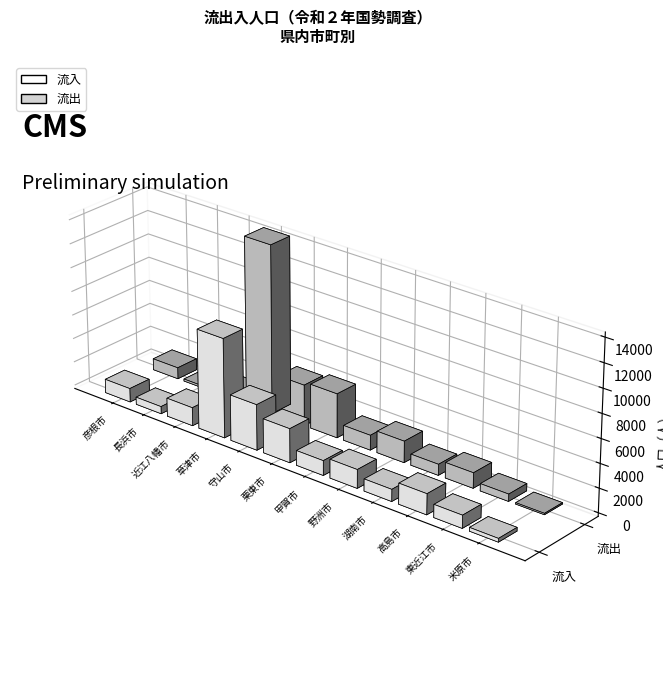

Rank the series at 米原市 from highest to lowest value.

流入, 流出